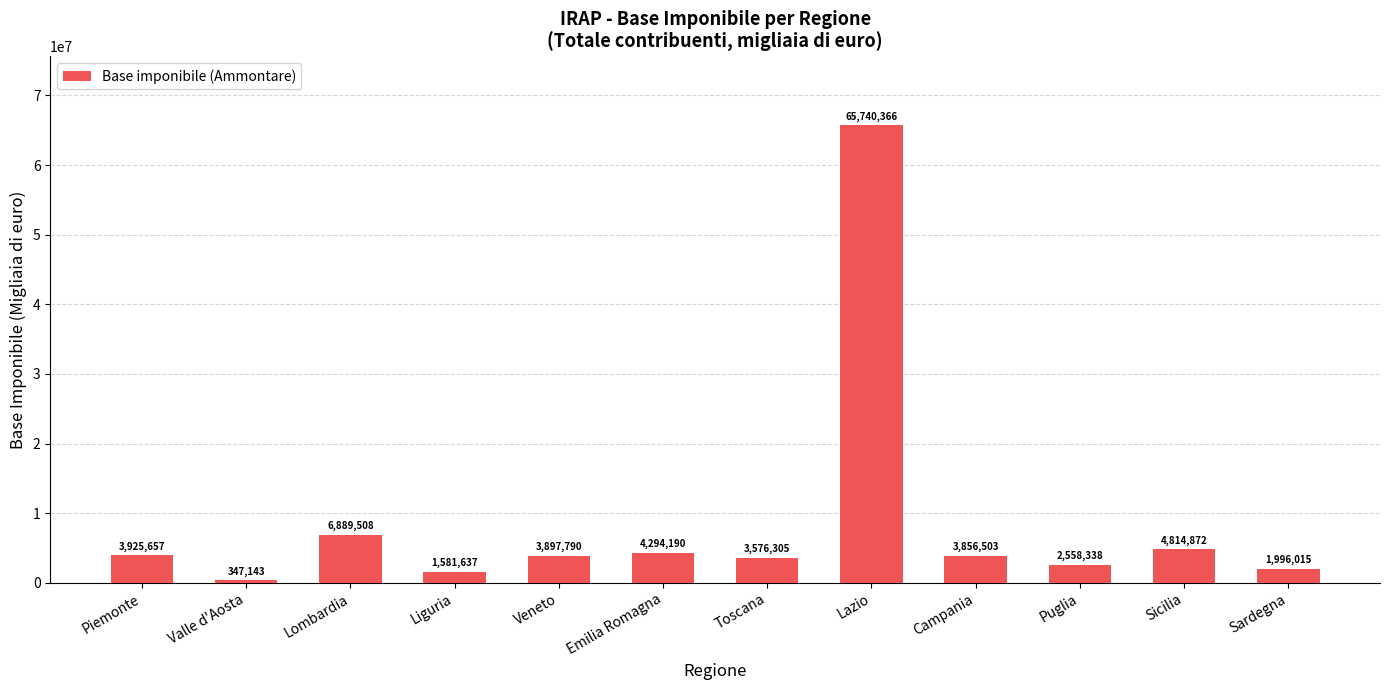

Does the chart contain stacked bars?

No